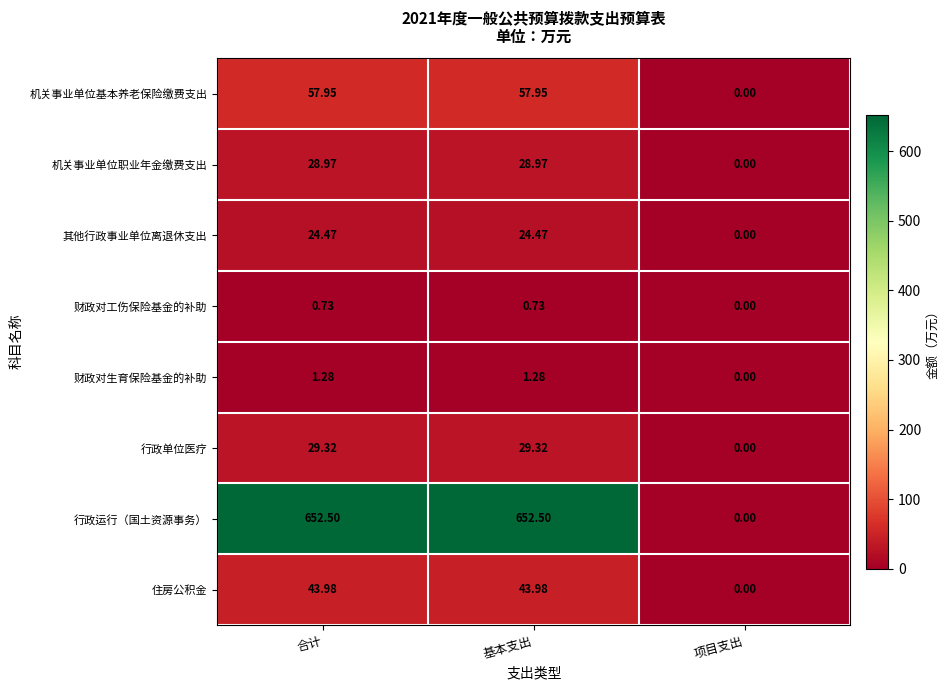

List the series in order of their peak value, lowest first.

财政对工伤保险基金的补助, 财政对生育保险基金的补助, 其他行政事业单位离退休支出, 机关事业单位职业年金缴费支出, 行政单位医疗, 住房公积金, 机关事业单位基本养老保险缴费支出, 行政运行（国土资源事务）